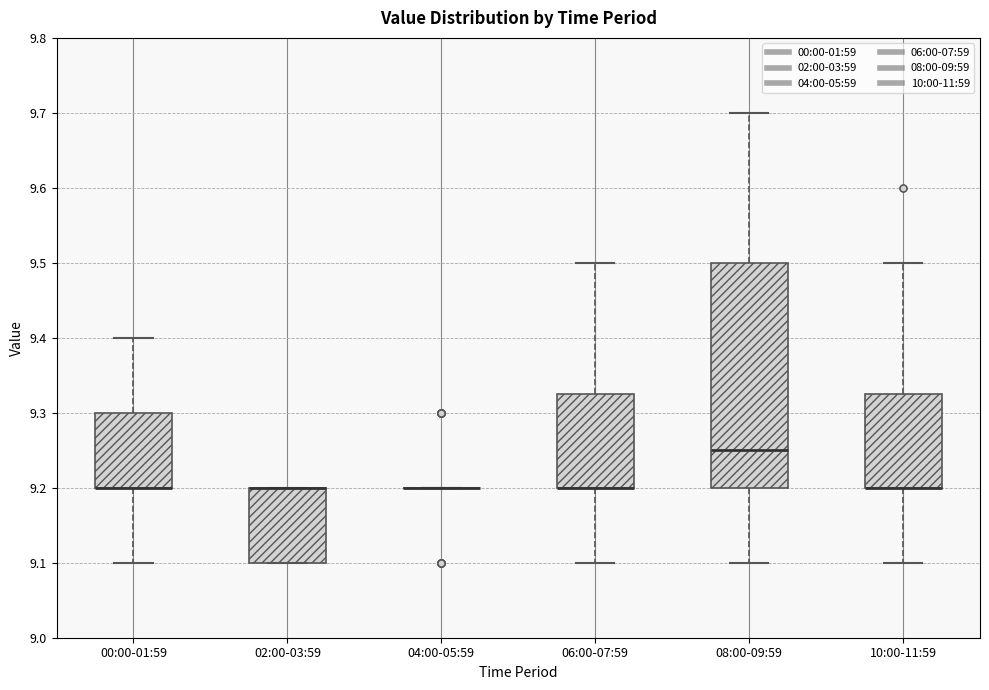

Reading left to right, read every box against the y-axis: the position of its median line, the range the box covers, and the ends of its whiskers. The values are not printed on the chart, so give them approximately, as read against the axis.

00:00-01:59: median 9.20 (drawn on the box's lower edge), box 9.20 to 9.30, whiskers 9.10 to 9.40
02:00-03:59: median 9.20 (drawn on the box's upper edge), box 9.10 to 9.20, whiskers 9.10 to 9.20
04:00-05:59: box collapsed to a line at 9.20, whiskers 9.20 to 9.20
06:00-07:59: median 9.20 (drawn on the box's lower edge), box 9.20 to 9.33, whiskers 9.10 to 9.50
08:00-09:59: median 9.25, box 9.20 to 9.50, whiskers 9.10 to 9.70
10:00-11:59: median 9.20 (drawn on the box's lower edge), box 9.20 to 9.33, whiskers 9.10 to 9.50